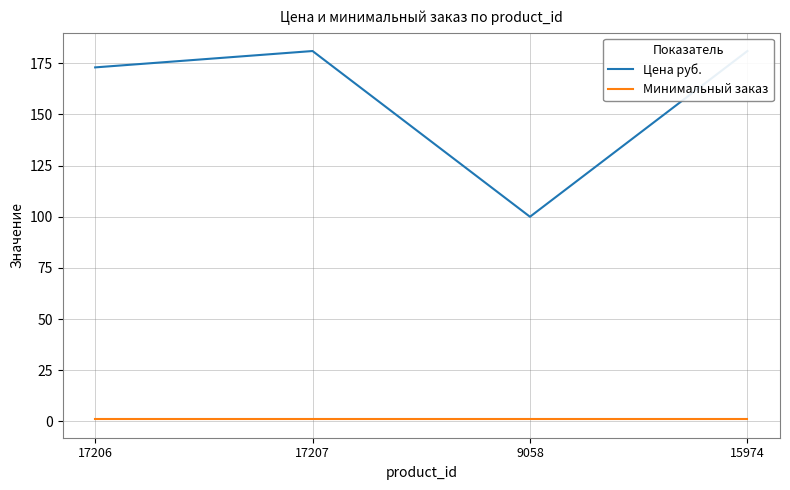

Which category has the highest value in the Минимальный заказ series?

17206